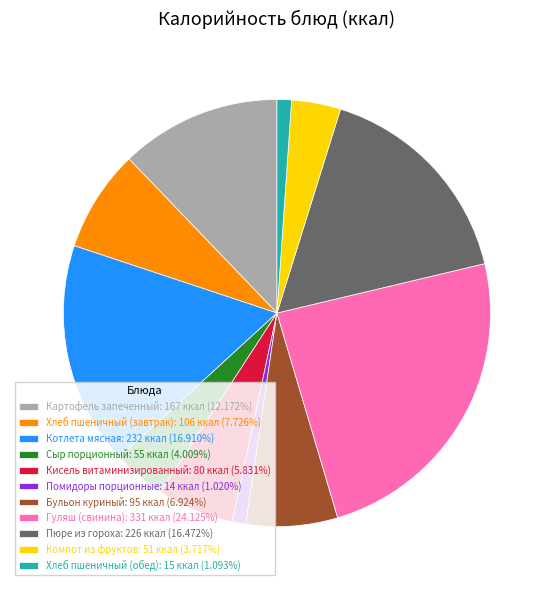

Approximately how many times larger is the value at Котлета мясная: 232 ккал (16.910%) compared to Пюре из гороха: 226 ккал (16.472%)?

1.0